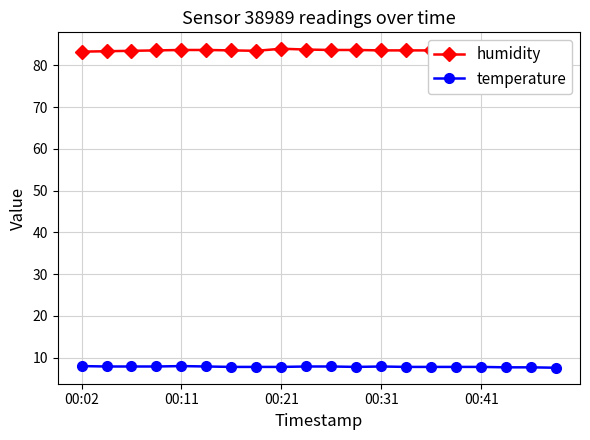

Is the value of temperature at 00:02 greater than the value of humidity at 15?

No